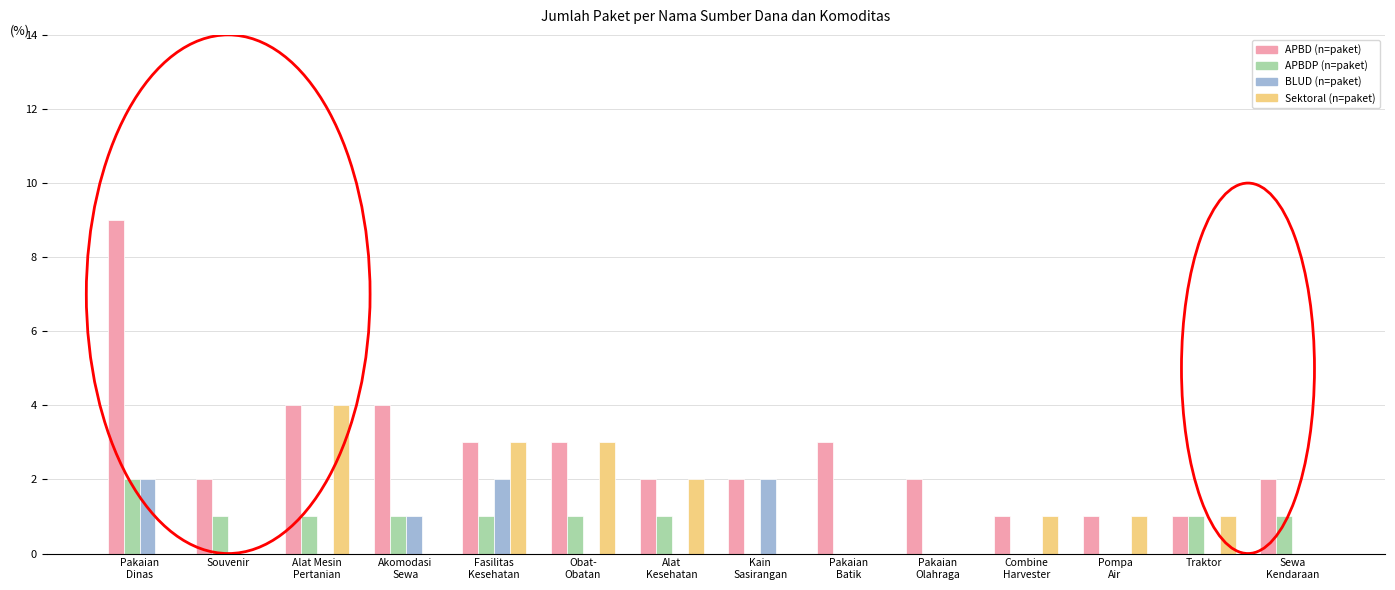

How many groups of bars are there?

14